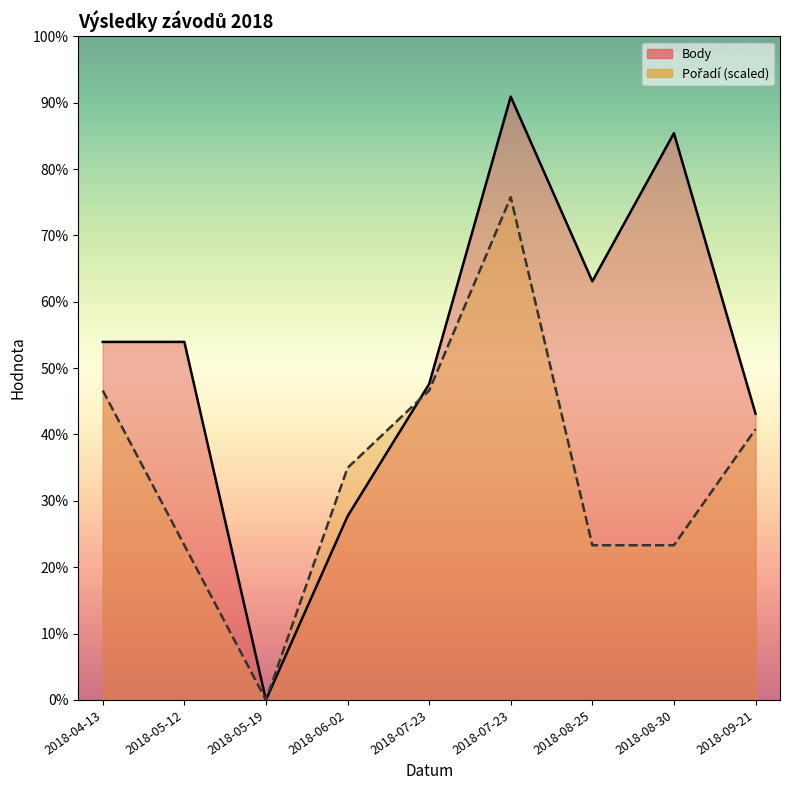

True or false: Pořadí (scaled) and Body cross at least once.

True